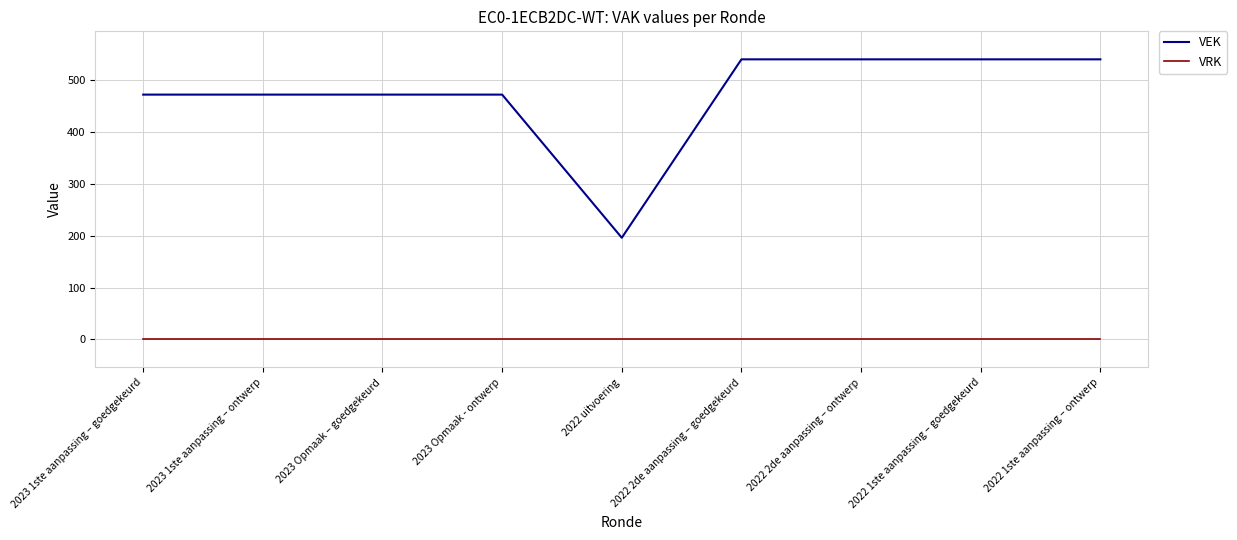

Count the VEK values in the range 472 to 540.

8